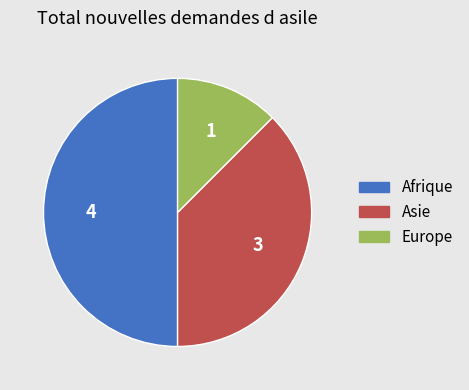

Combined, do Afrique and Europe account for over 50%?

Yes